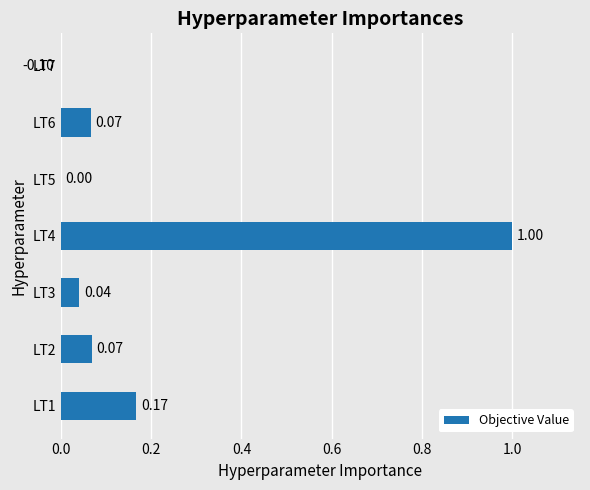

Reading left to right, transcribe all the data shown in this chart.

0.2	0.1	0.0	1.0	0.0	0.1	-0.1